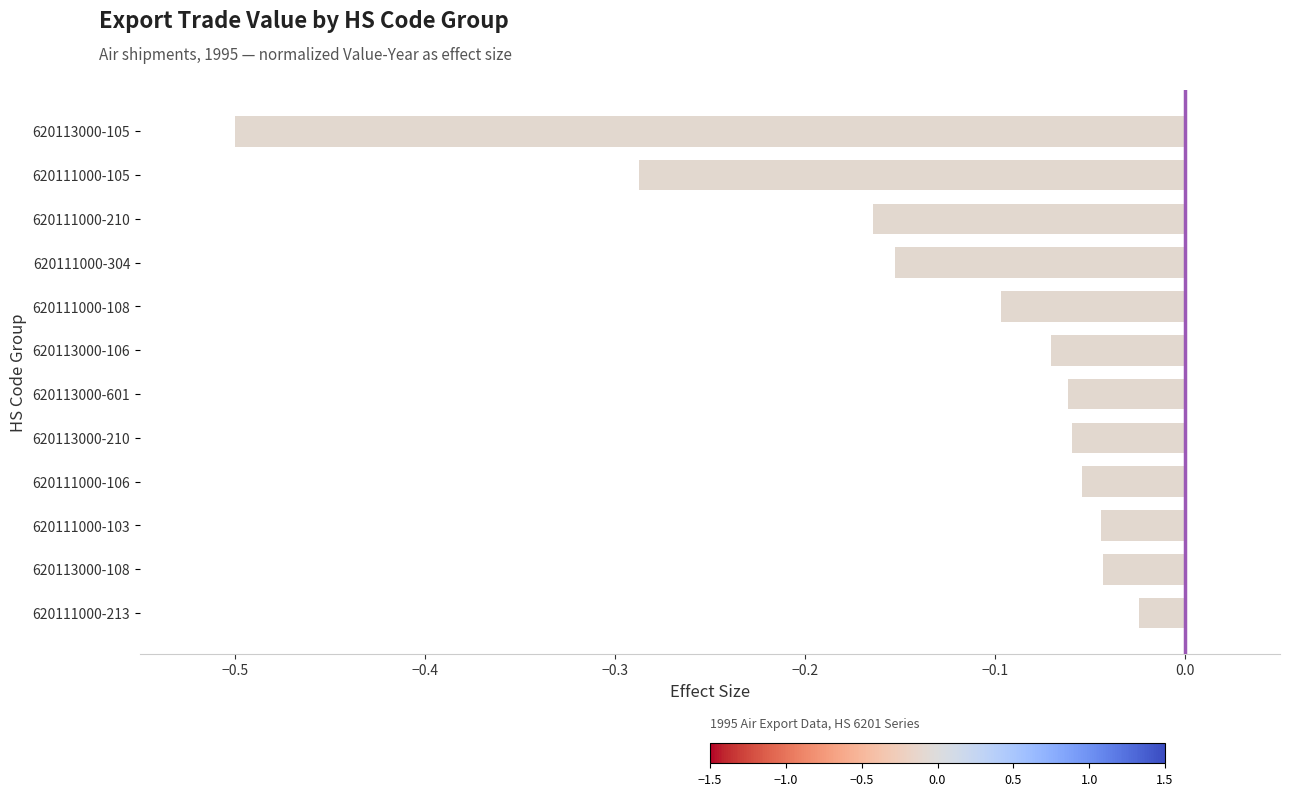

Between 620113000-108 and 620111000-213, which is larger?

620111000-213